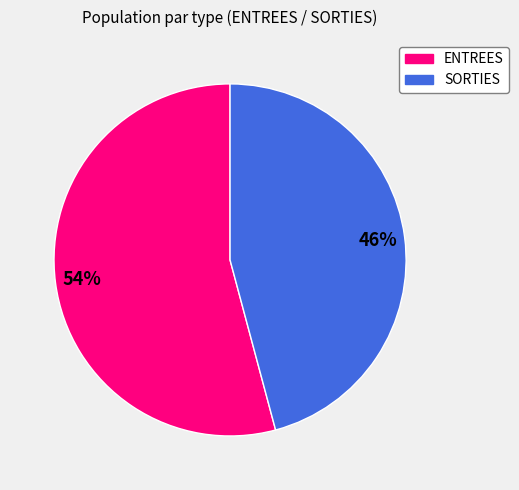

To the nearest percent, what is the average slice percentage?

50%